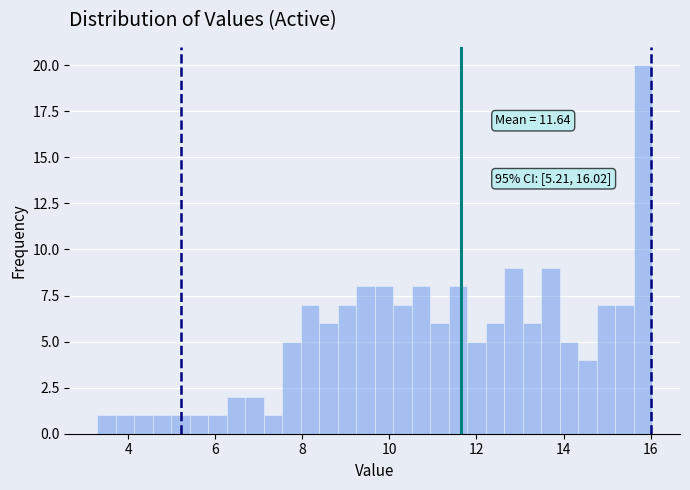

Around what value on the x-axis is the tallest bar? Give the approximate position of its centre, as read against the axis.

15.8